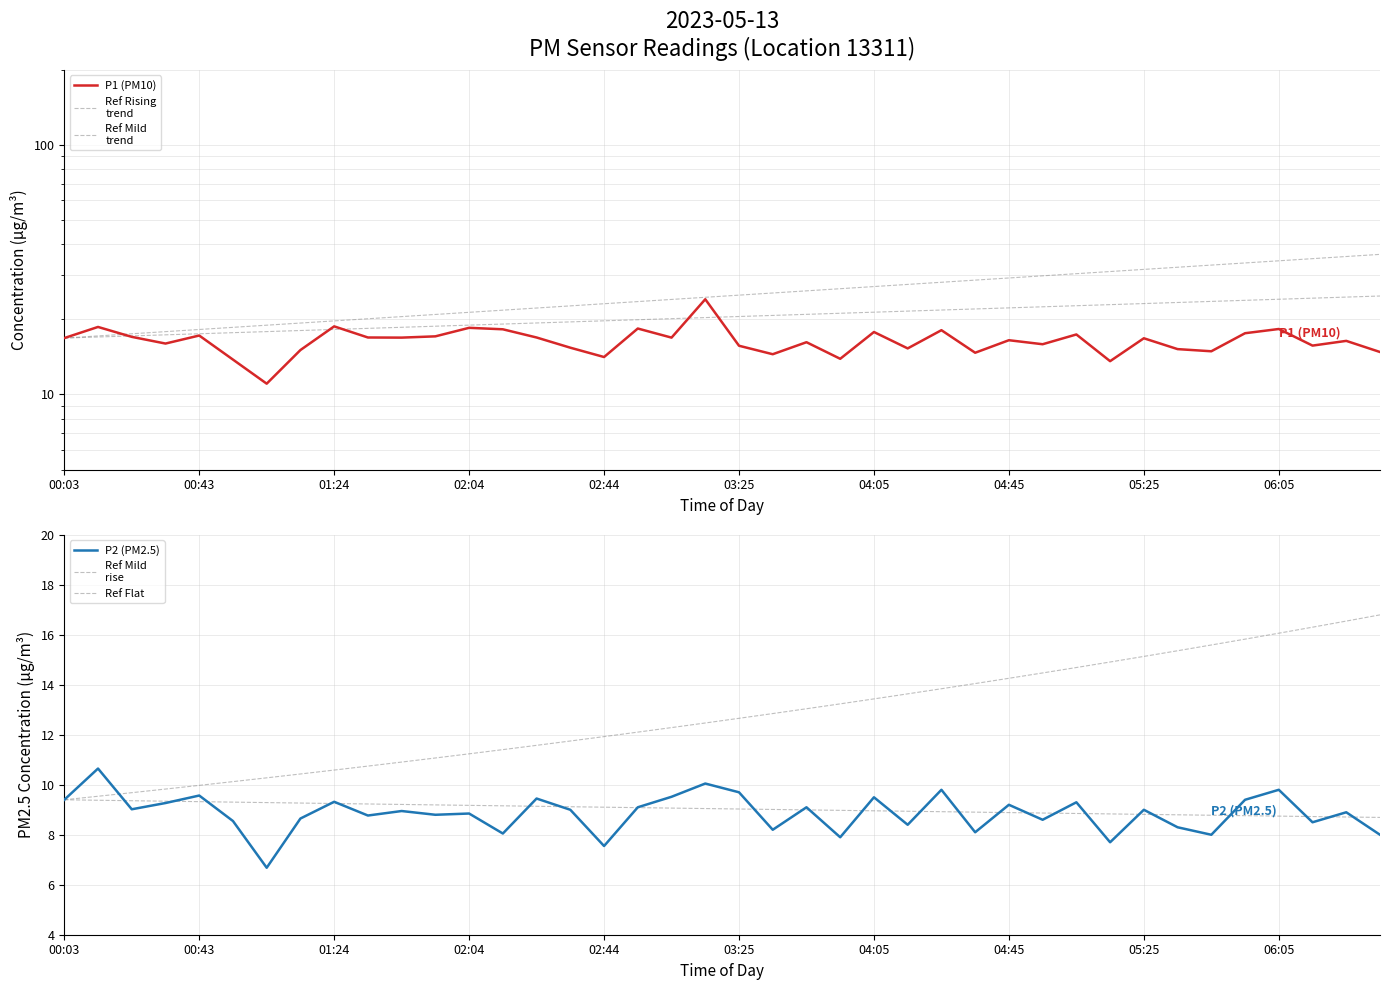

Rank the series at 39 from lowest to highest value.

P2 (PM2.5), Ref Flat, P1 (PM10), Ref Mild
rise, Ref Mild
trend, Ref Rising
trend